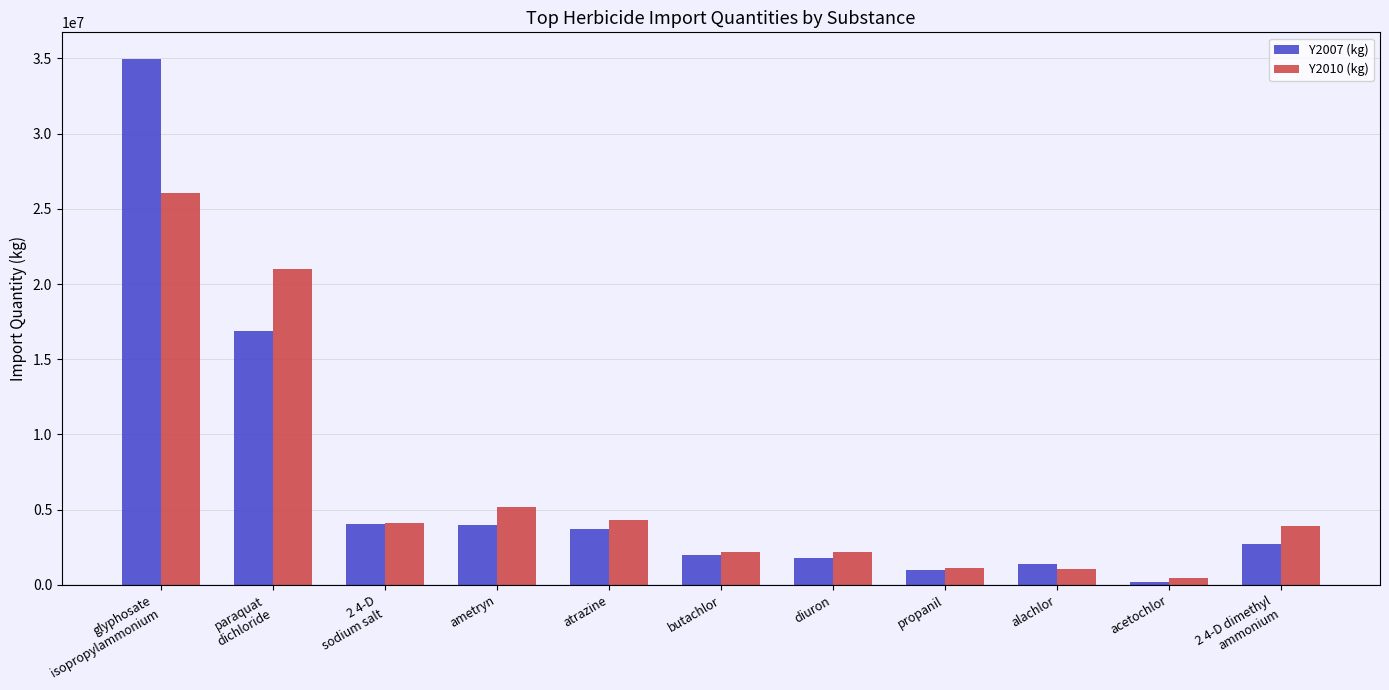

At how many categories does at least one series exceed 29325028?

1